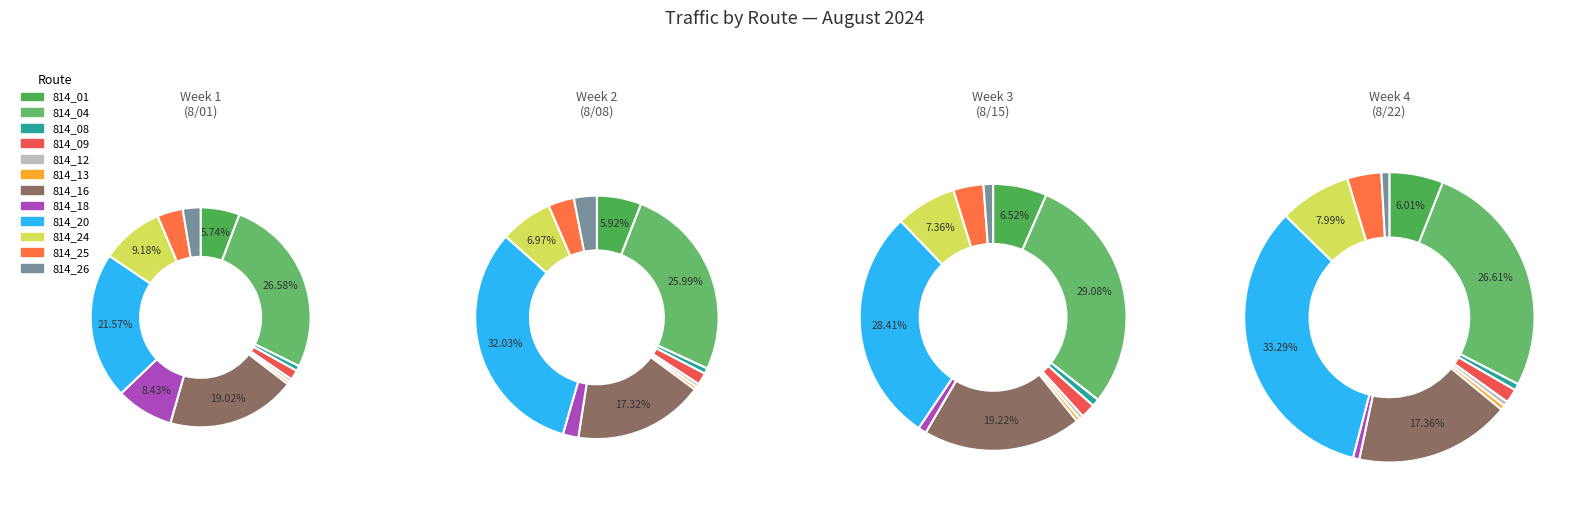

What percentage is NOT represented by 814_25?

96.2%